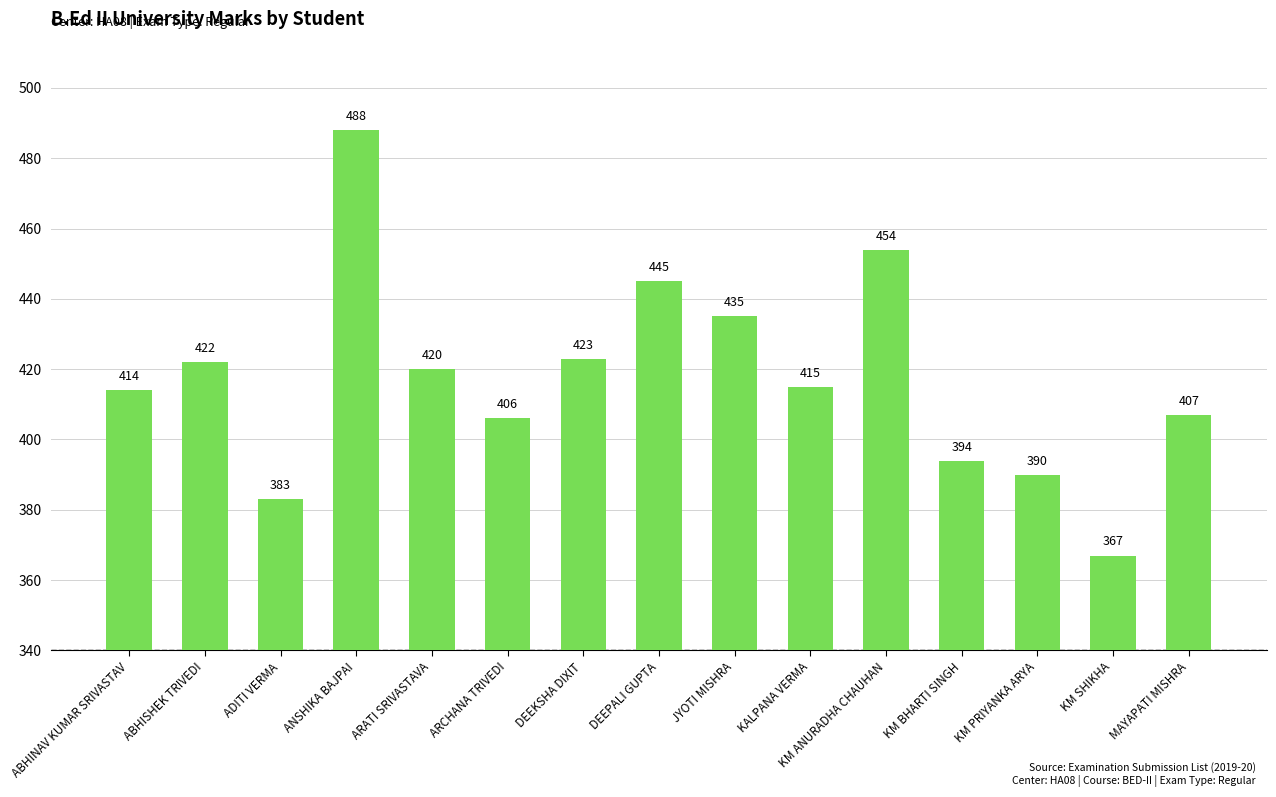

Rank the categories by value from highest to lowest.

ANSHIKA BAJPAI, KM ANURADHA CHAUHAN, DEEPALI GUPTA, JYOTI MISHRA, DEEKSHA DIXIT, ABHISHEK TRIVEDI, ARATI SRIVASTAVA, KALPANA VERMA, ABHINAV KUMAR SRIVASTAV, MAYAPATI MISHRA, ARCHANA TRIVEDI, KM BHARTI SINGH, KM PRIYANKA ARYA, ADITI VERMA, KM SHIKHA